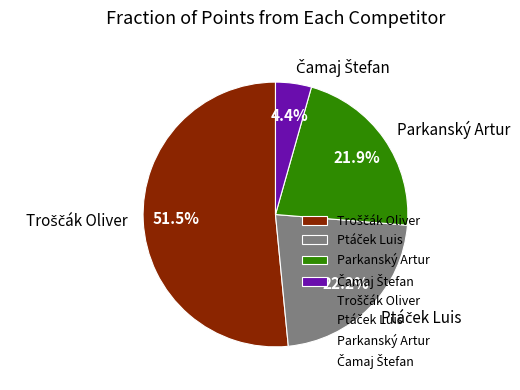

Is there a majority slice in this chart?

Yes